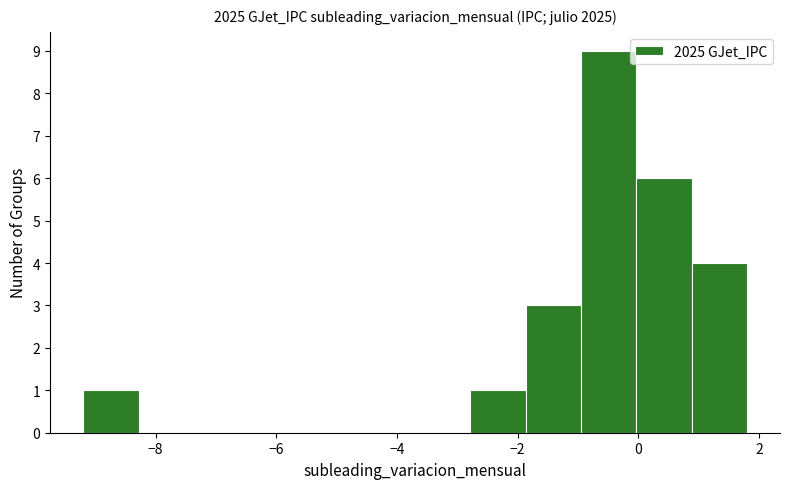

Over which range of the x-axis is the bar tallest?

-1.0 to 0.0